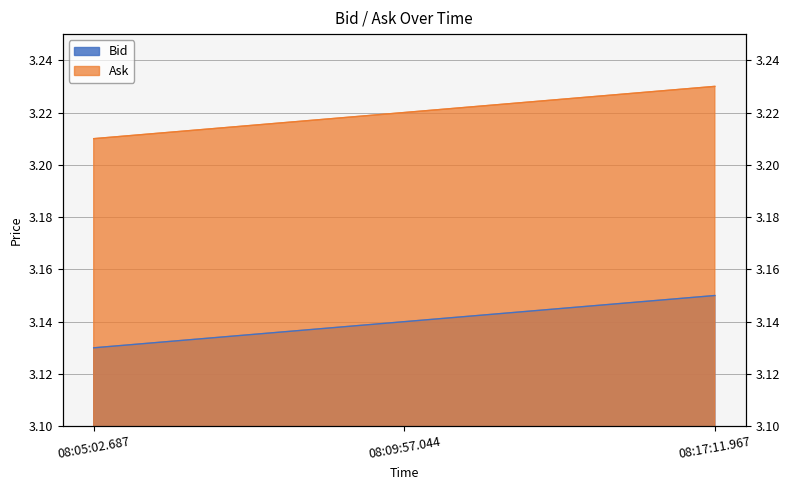

Reading left to right, extract all data points from this chart.

Bid: 08:05:02.687=3.1	08:09:57.044=3.1	08:17:11.967=3.1
Ask: 08:05:02.687=3.2	08:09:57.044=3.2	08:17:11.967=3.2